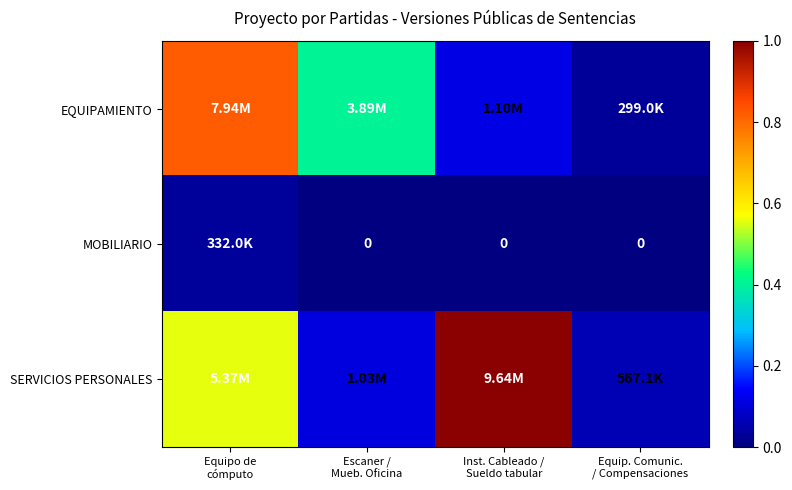

Which series has the widest spread of values?

SERVICIOS PERSONALES